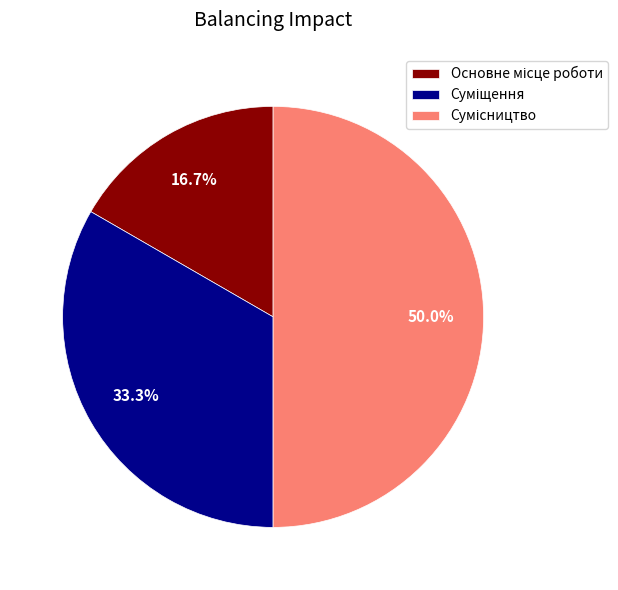

What is the change in value from Основне місце роботи to Суміщення?

+1